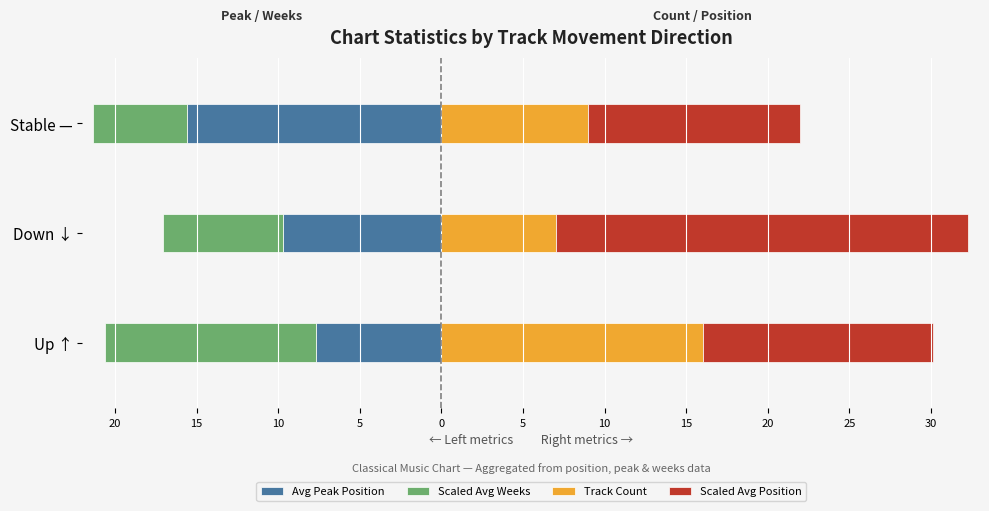

Which series has the largest range (max minus min)?

Scaled Avg Position